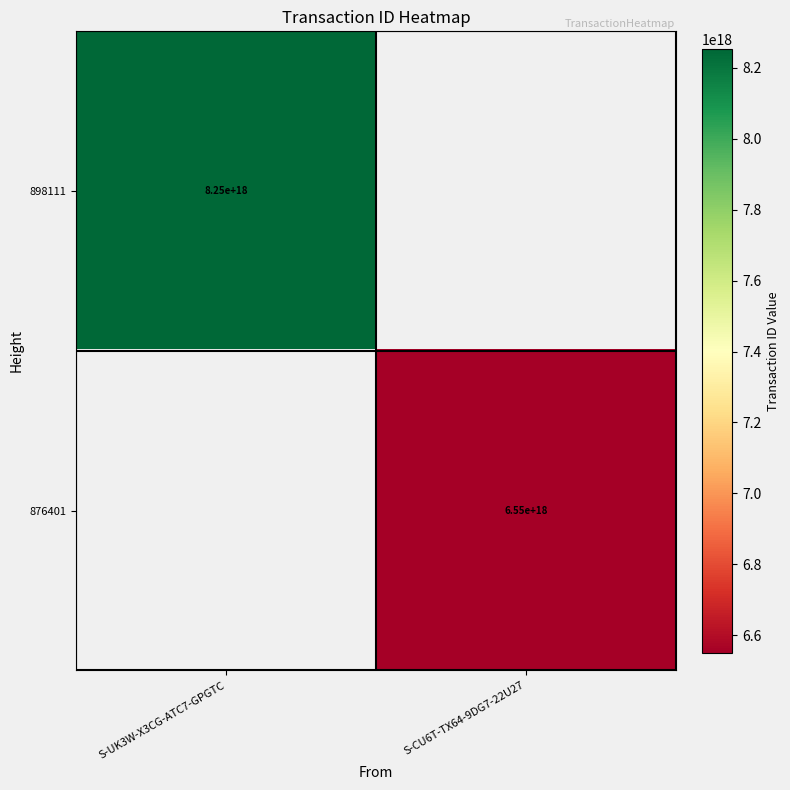

The 898111 series shows 8250000000000000000 at S-UK3W-X3CG-ATC7-GPGTC. True or false?

True